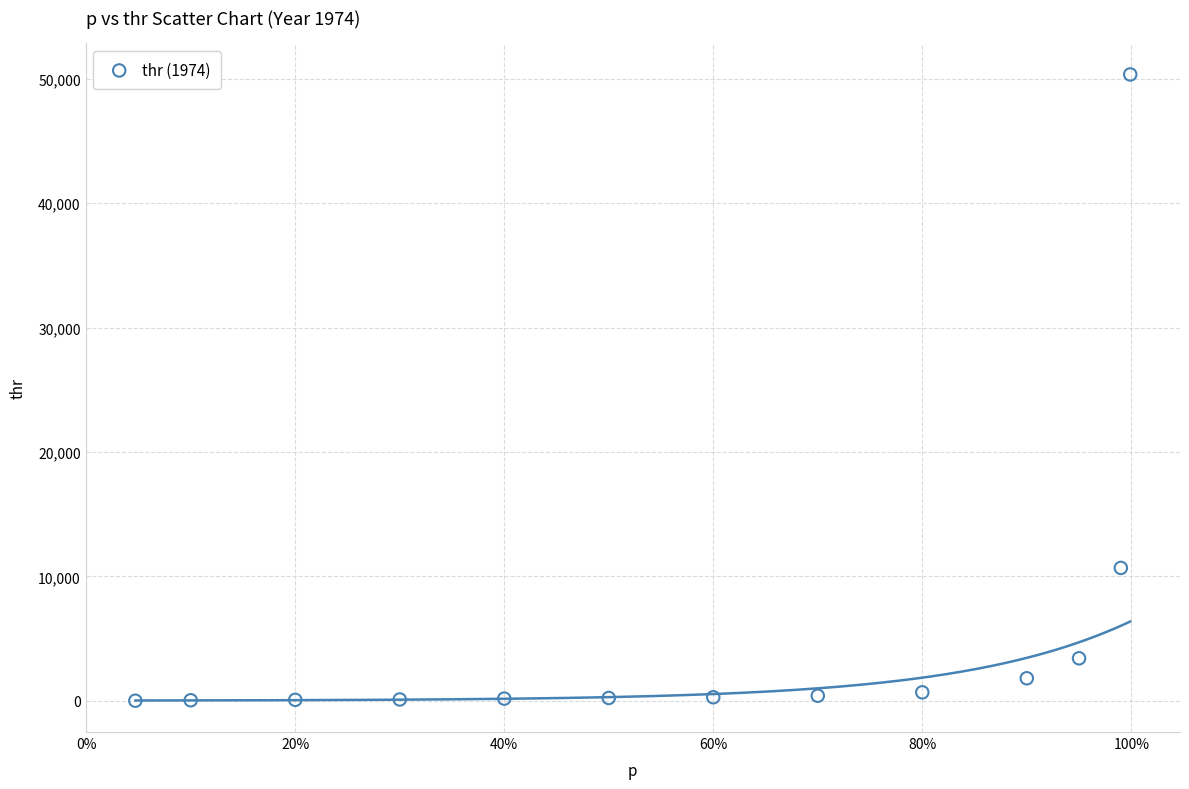

What Y value in the scatter plot is closest to 25177?

10677.3